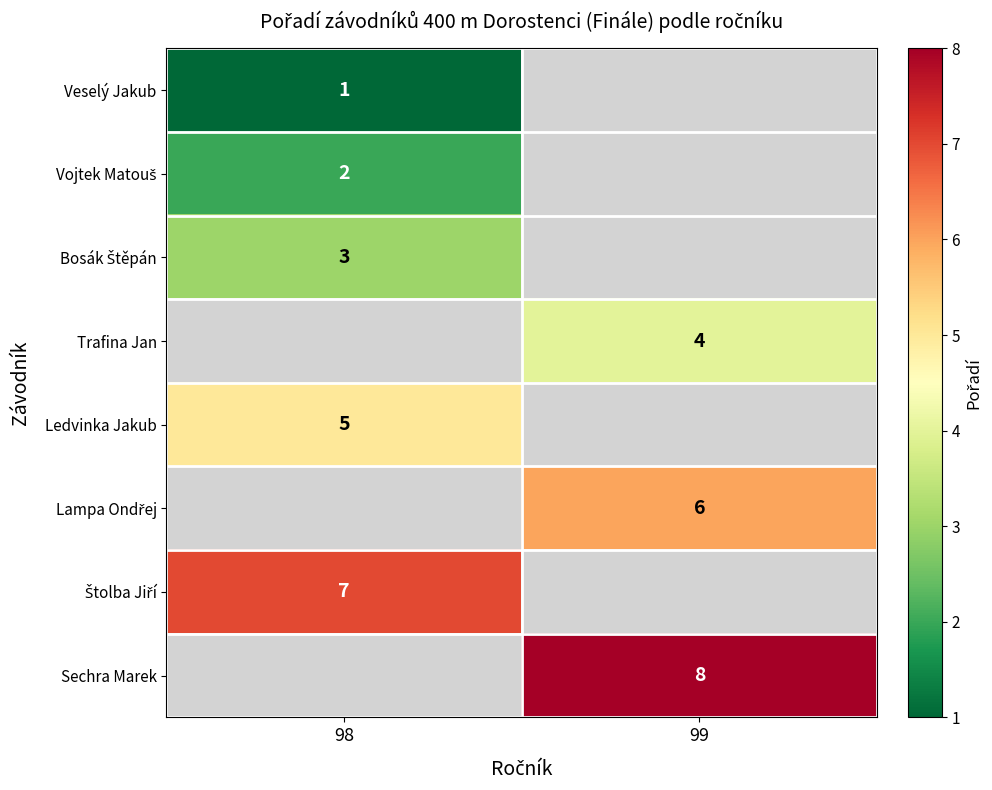

The value of Veselý Jakub at 98 is 1. True or false?

True